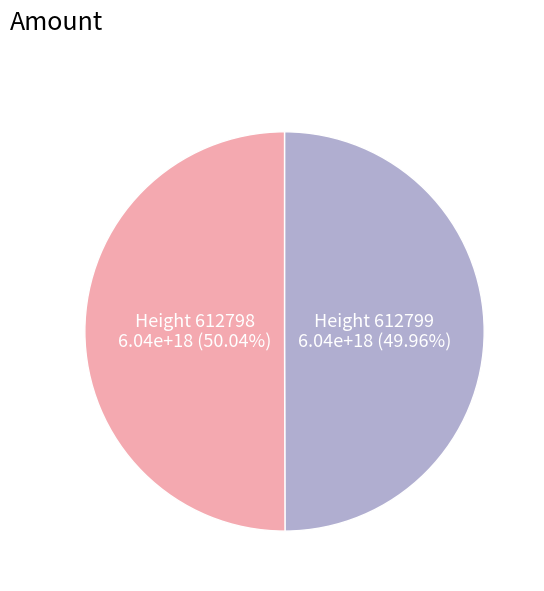

Count the number of slices in the pie.

2